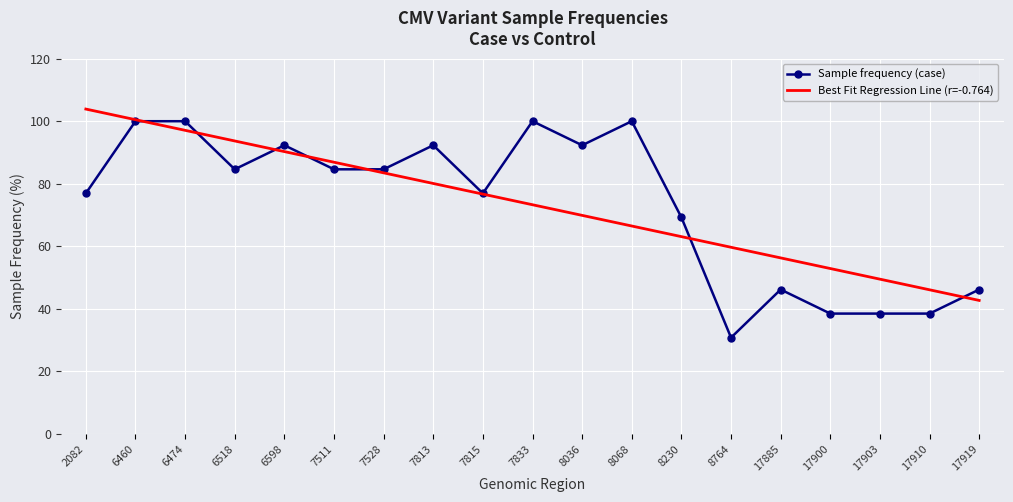

What is the difference between the maximum and minimum values in the Best Fit Regression Line (r=-0.764) series?

61.2